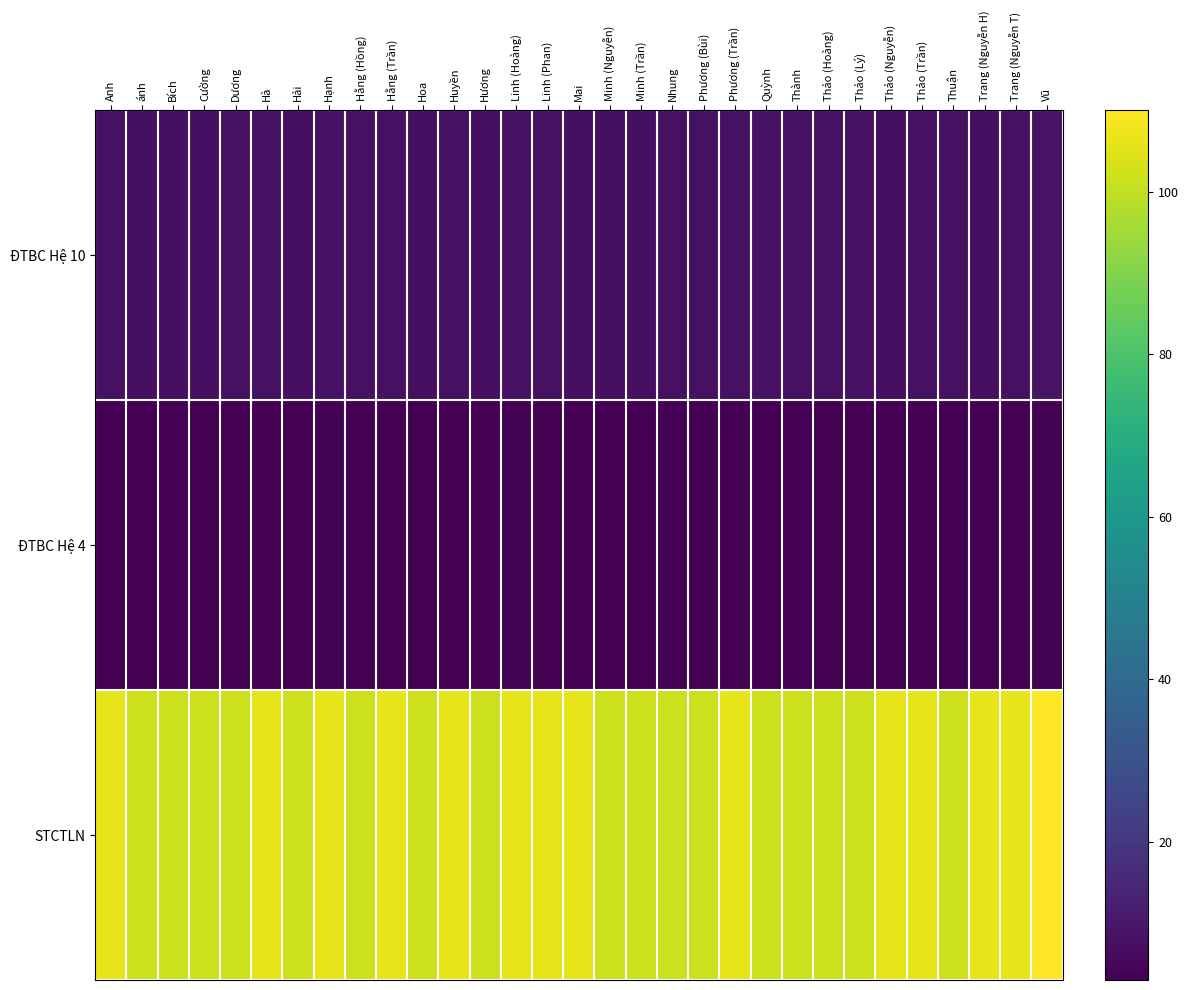

Which series has the largest range (max minus min)?

STCTLN